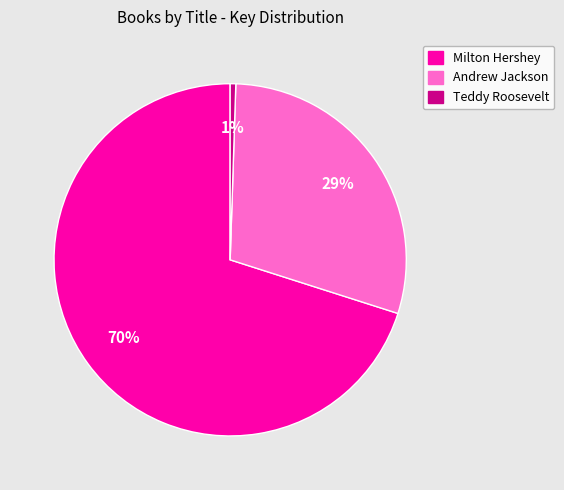

Count the number of slices in the pie.

3